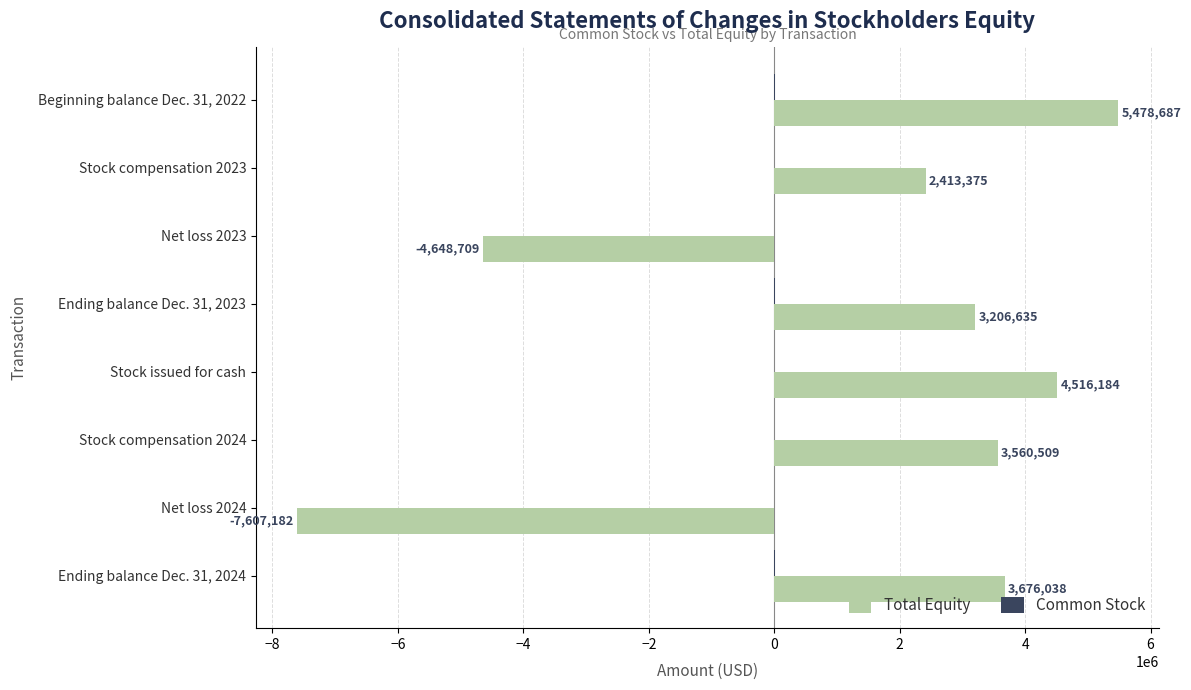

What is the maximum value shown in the chart?

5478687